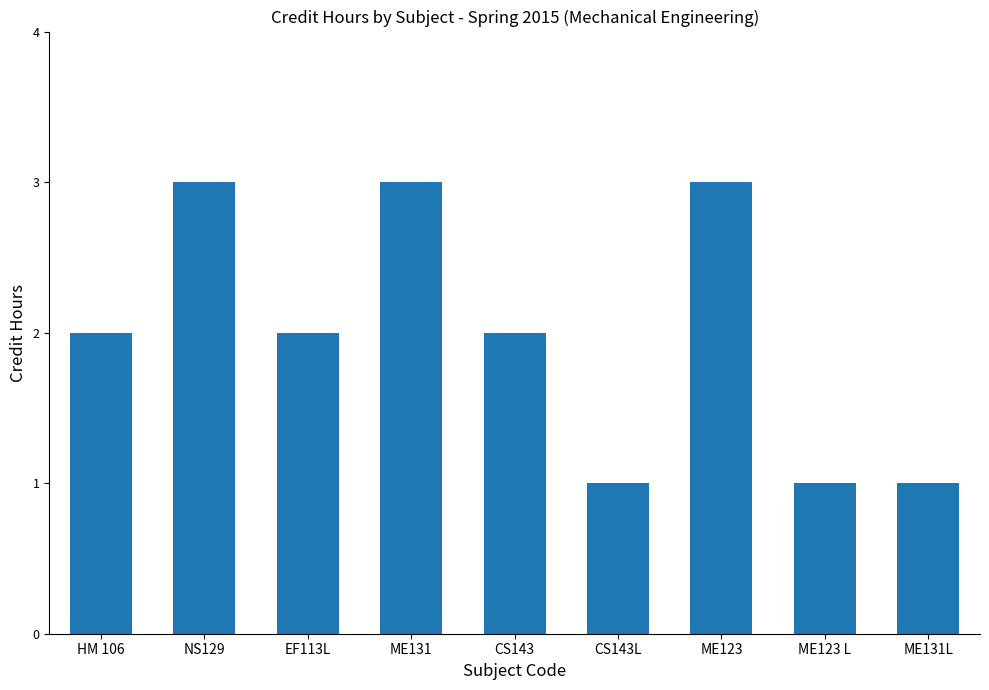

The value at ME123 is 2. True or false?

False